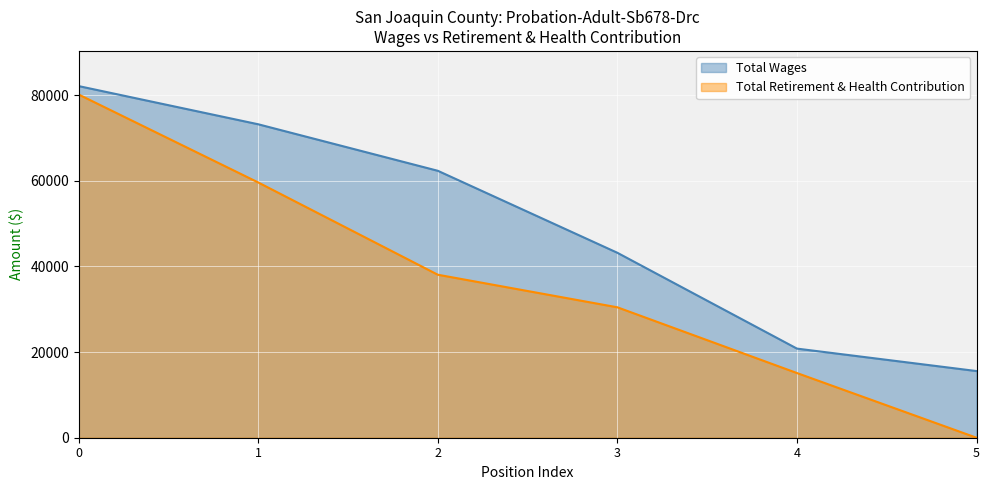

Which series changed the most between 1 and 3?

Total Wages